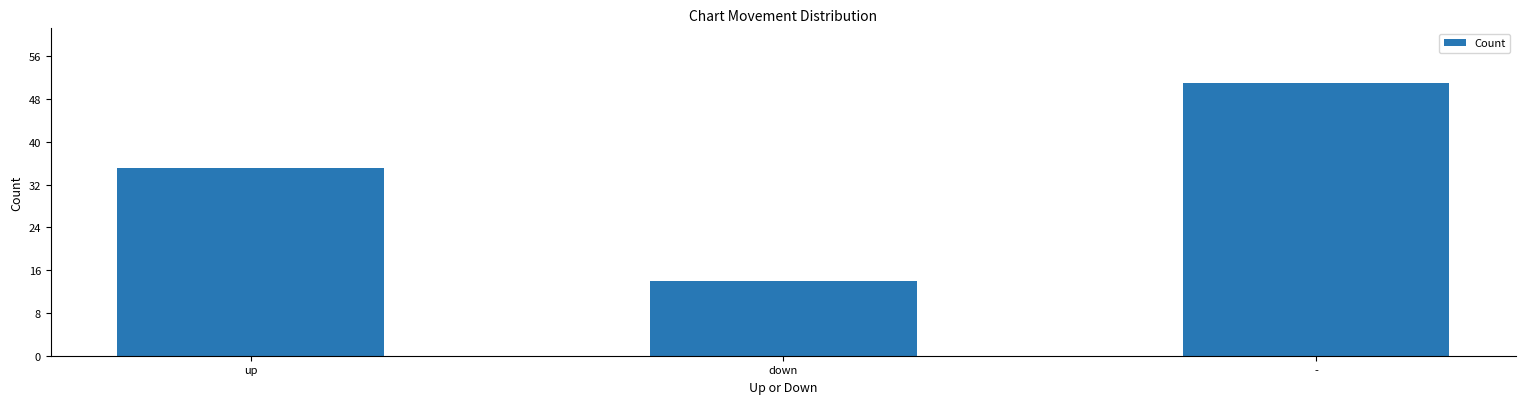

What is the difference between the maximum and minimum values?

37